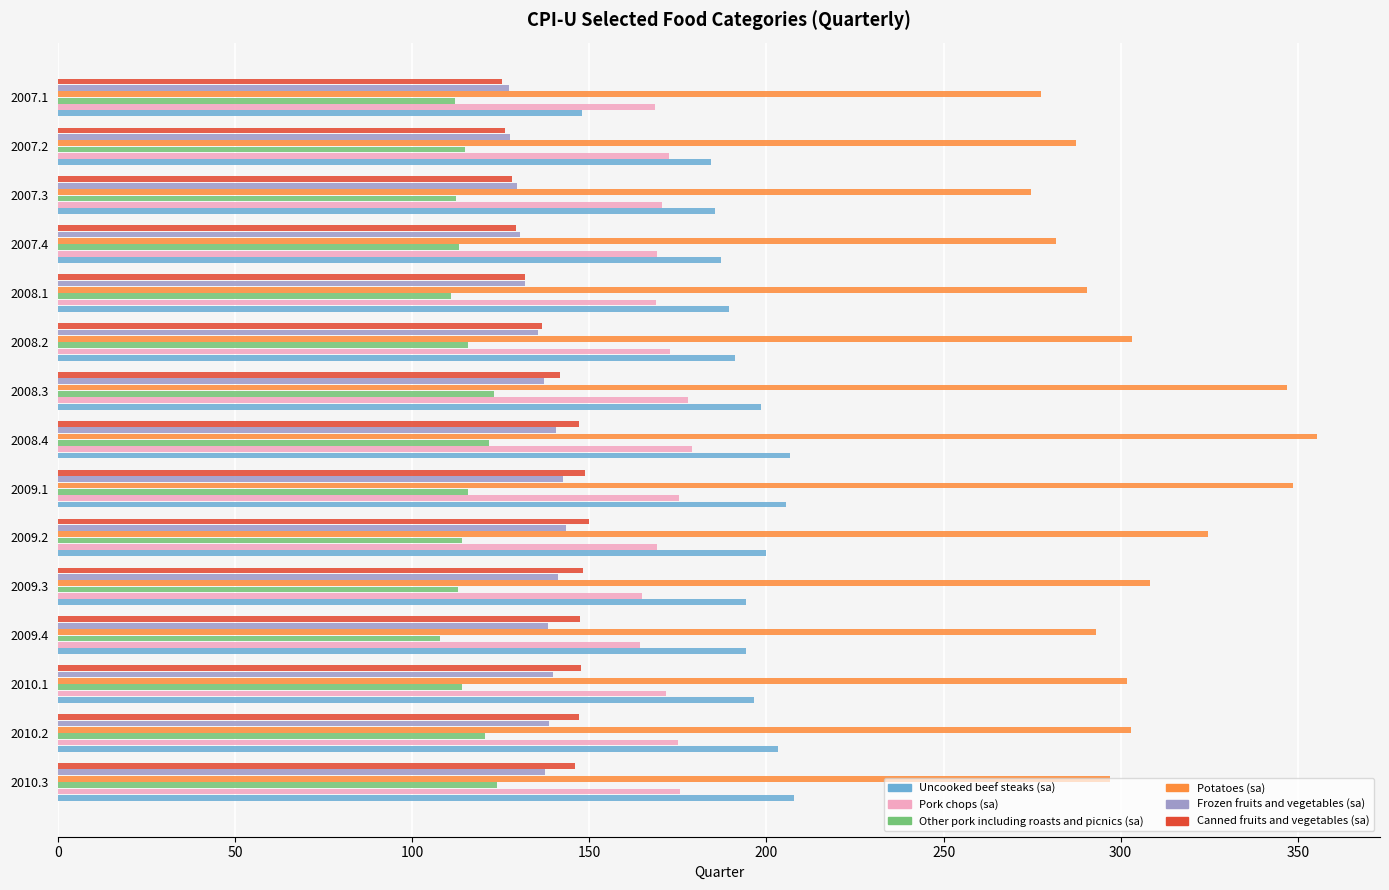

What is the highest value of the Canned fruits and vegetables (sa) series?

149.9